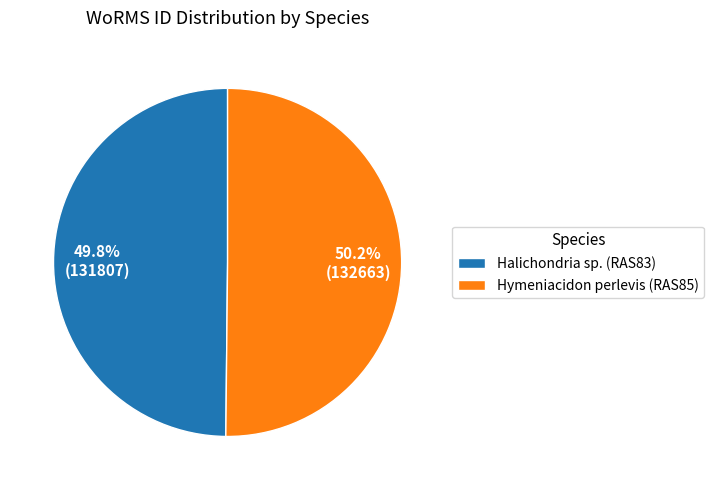

What is the total percentage of Hymeniacidon perlevis (RAS85) and Halichondria sp. (RAS83)?

100.0%